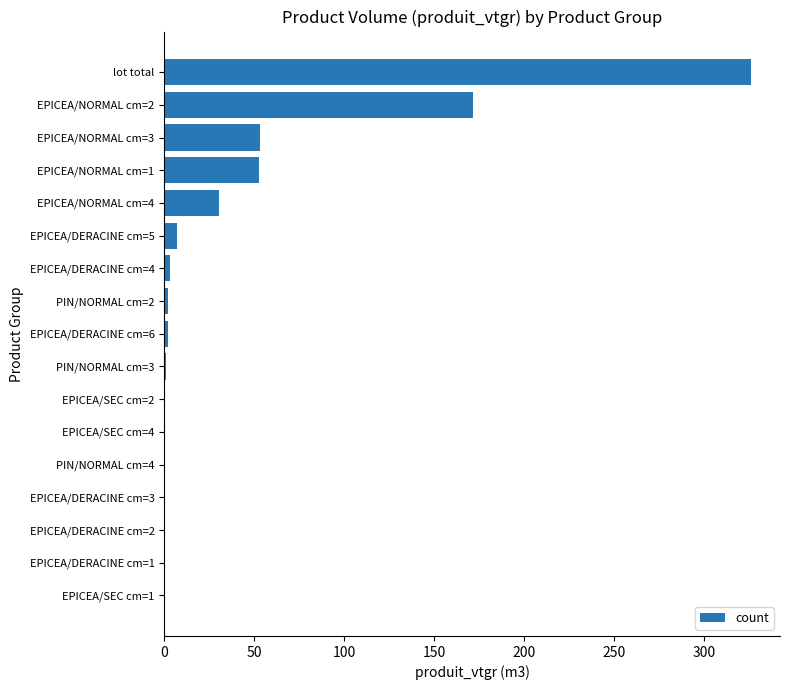

What is the sum of all values?

652.1